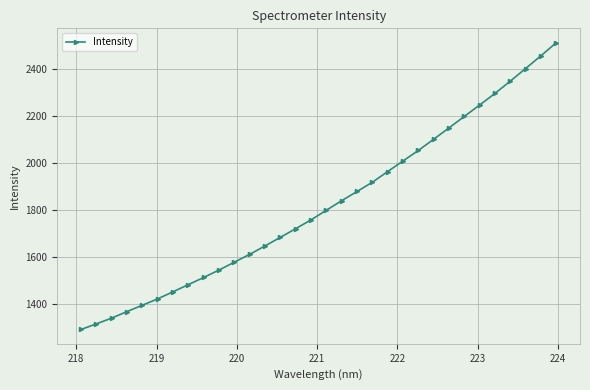

How many distinct data groups are displayed?

1